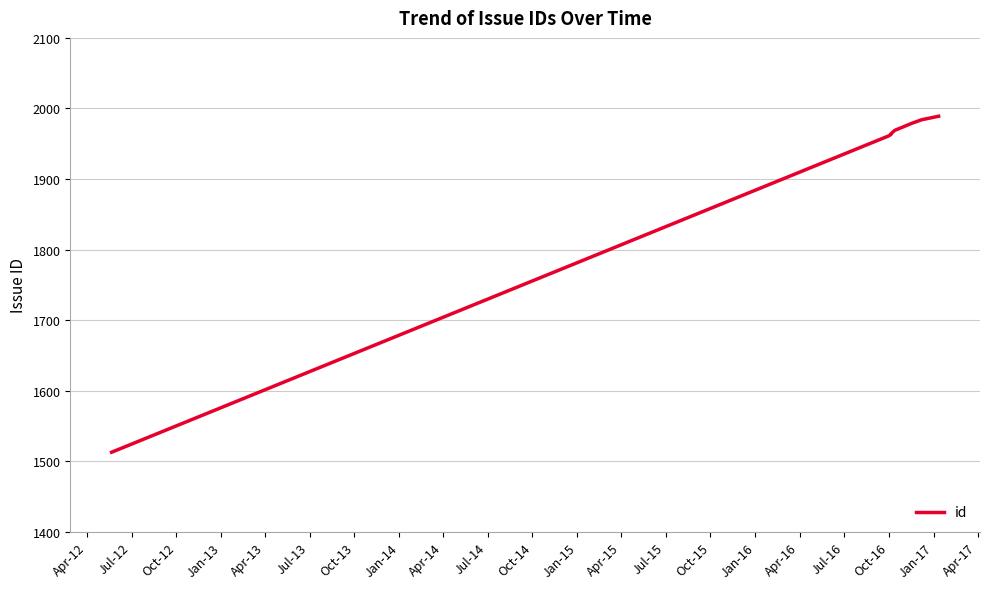

Which has a higher value, Jan-13 or Oct-13?

Oct-13